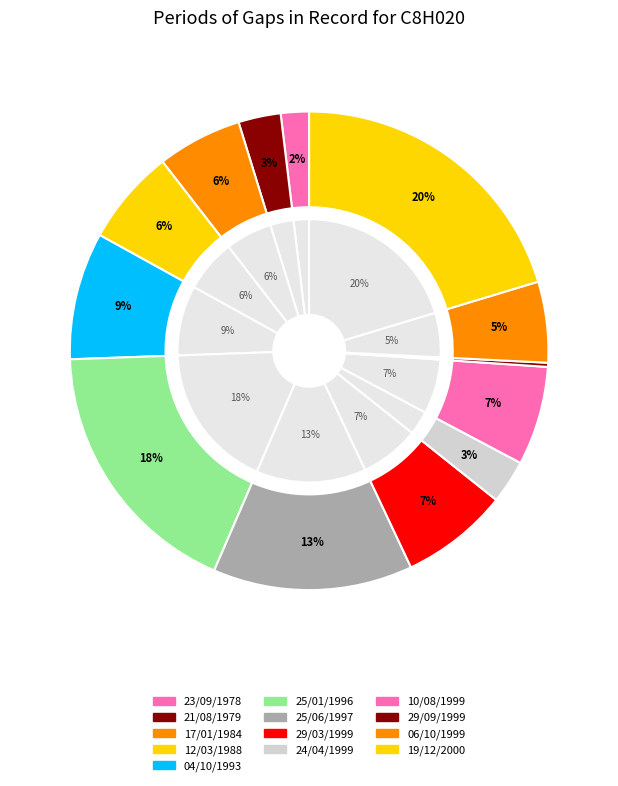

Between 24/04/1999 and 23/09/1978, which is larger?

24/04/1999